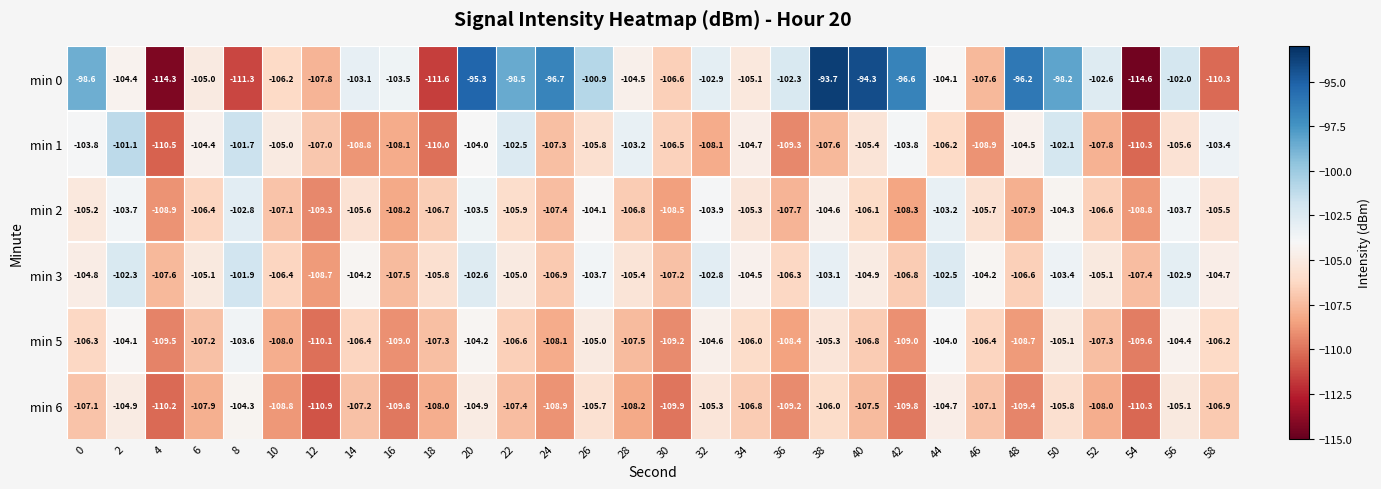

What is the average value of the min 3 series?

-105.0